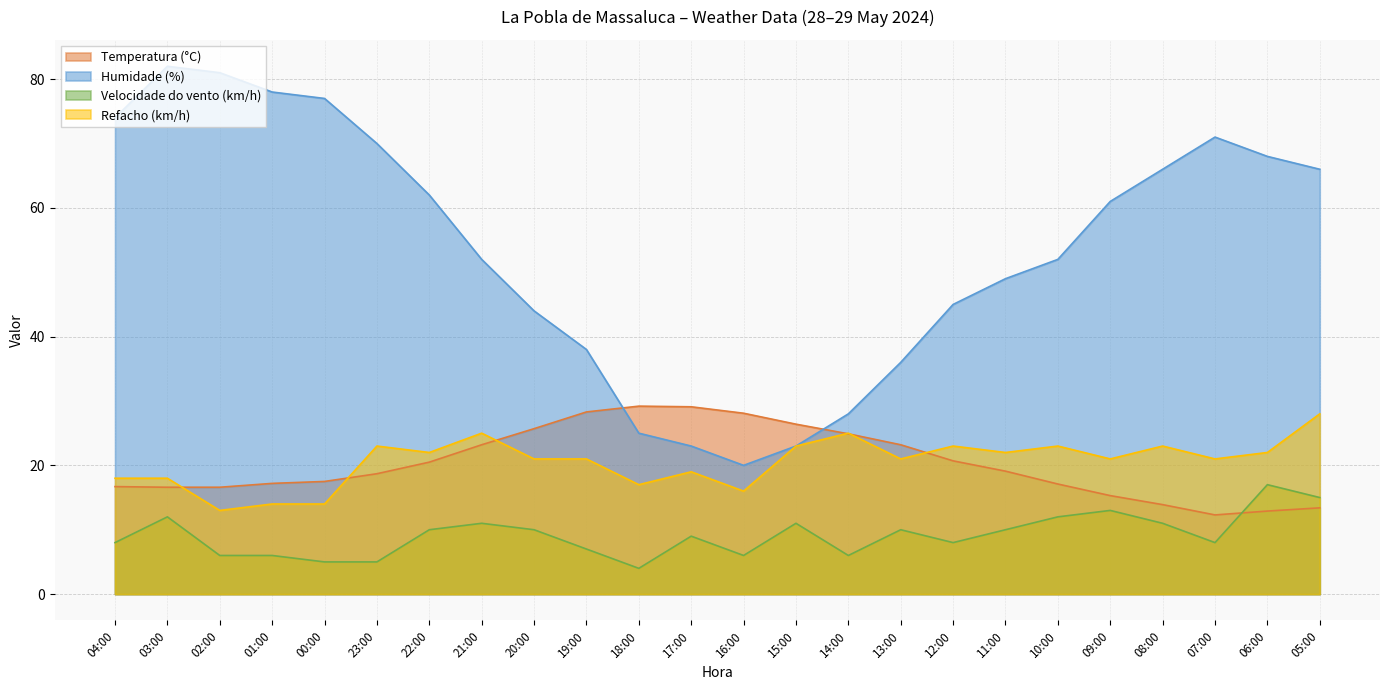

What is the total value across all series at 10:00?

104.1